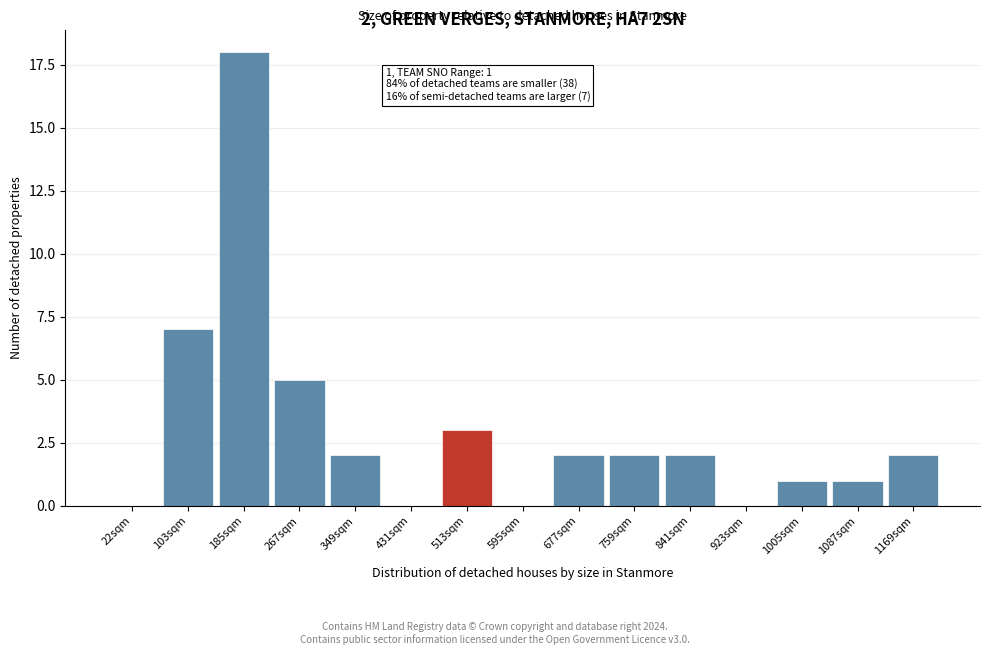

Reading right to left, transcribe all the data shown in this chart.

1169sqm=2	1087sqm=1	1005sqm=1	923sqm=0	841sqm=2	759sqm=2	677sqm=2	595sqm=0	513sqm=3	431sqm=0	349sqm=2	267sqm=5	185sqm=18	103sqm=7	22sqm=0